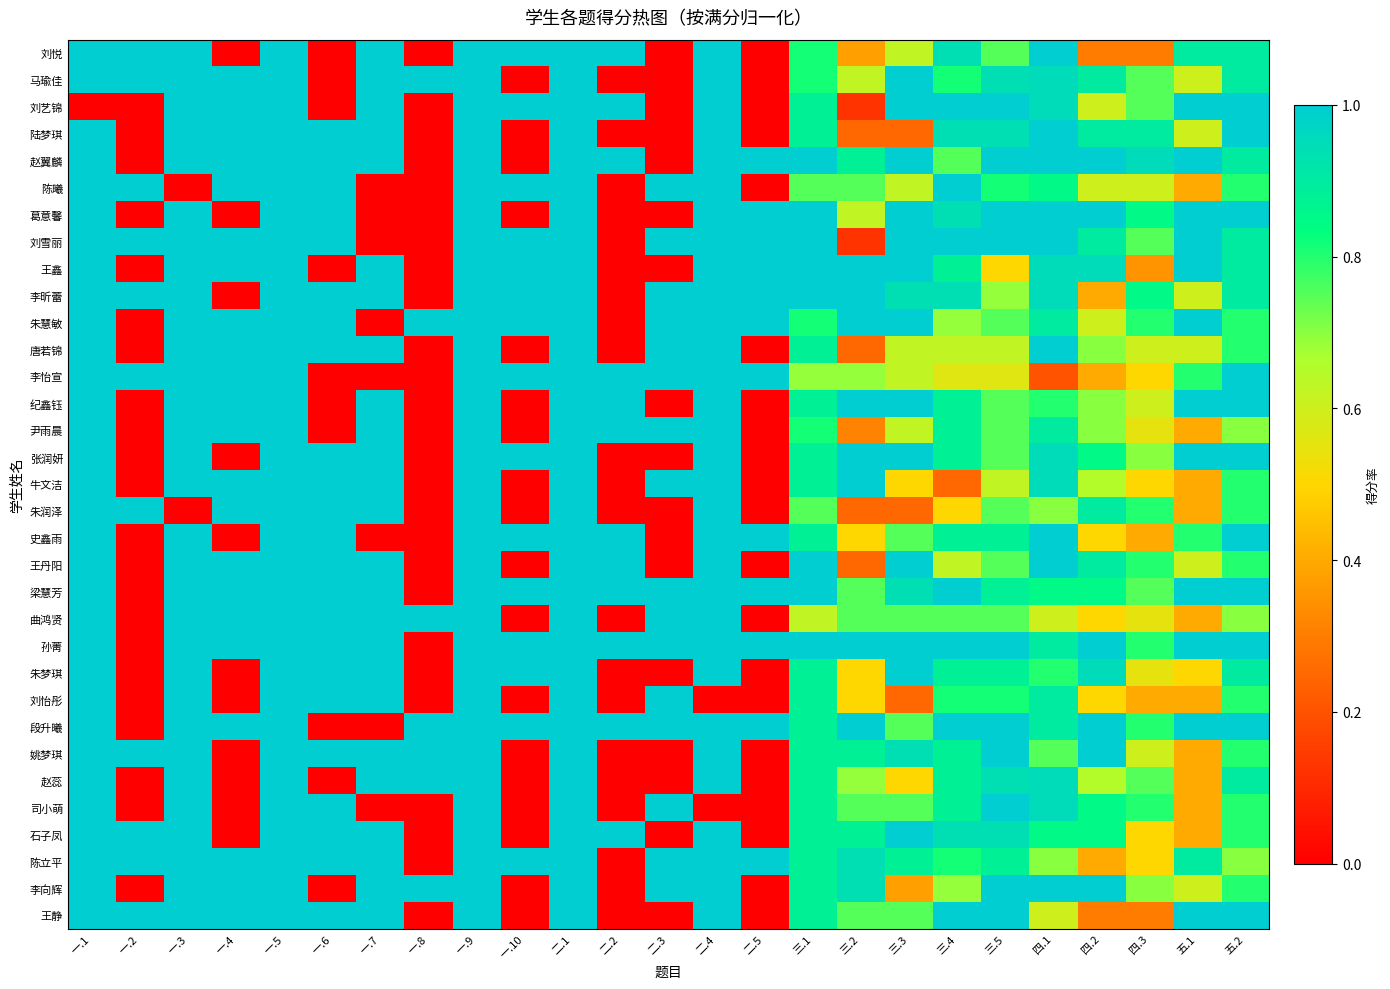

Which has a higher value, 二.2 or 一.1?

二.2